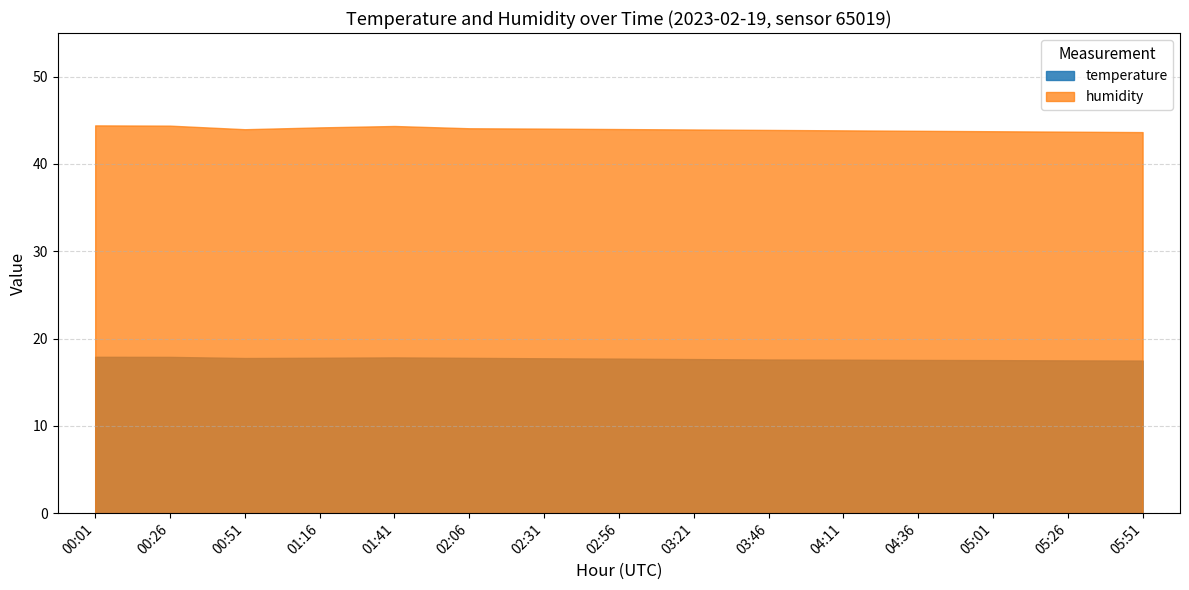

Which series has the largest total across all categories?

humidity